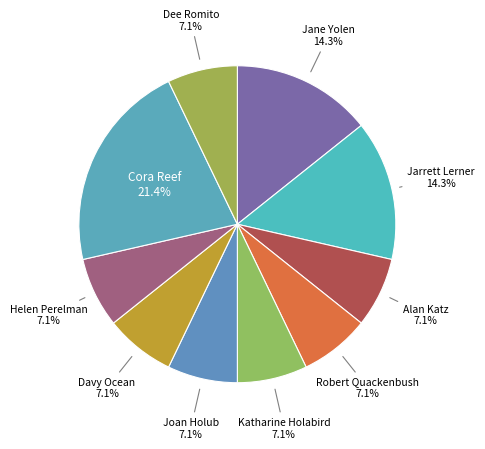

True or false: Joan Holub accounts for 7% of the total.

True